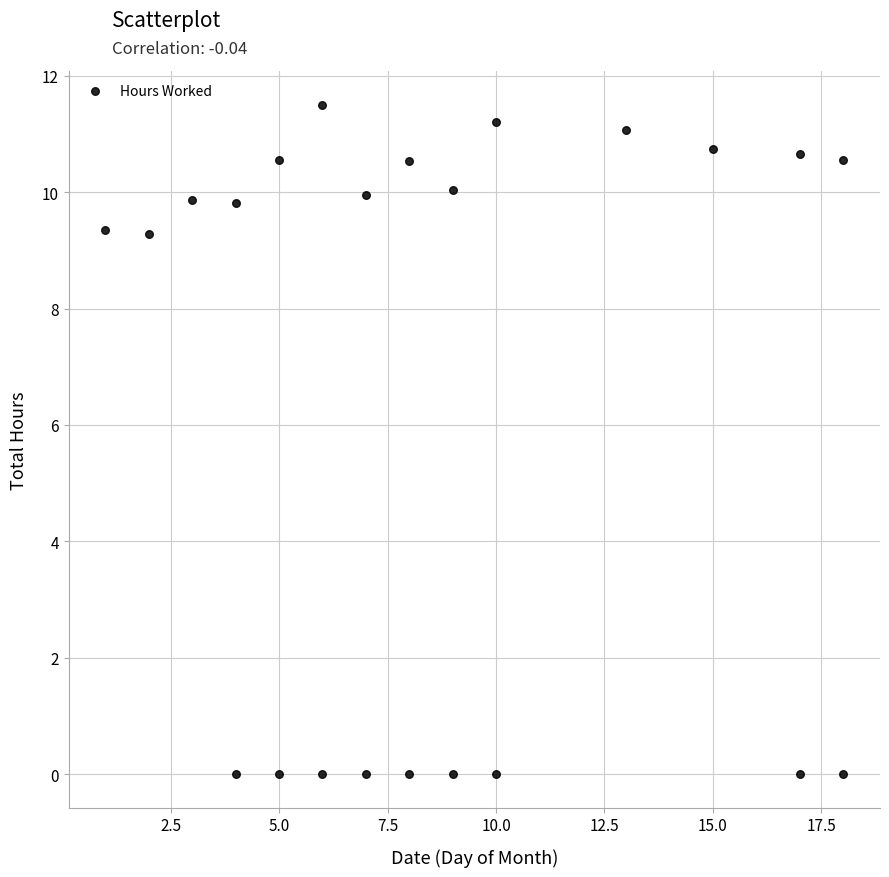

What is the range of X values (max minus min)?

17.0